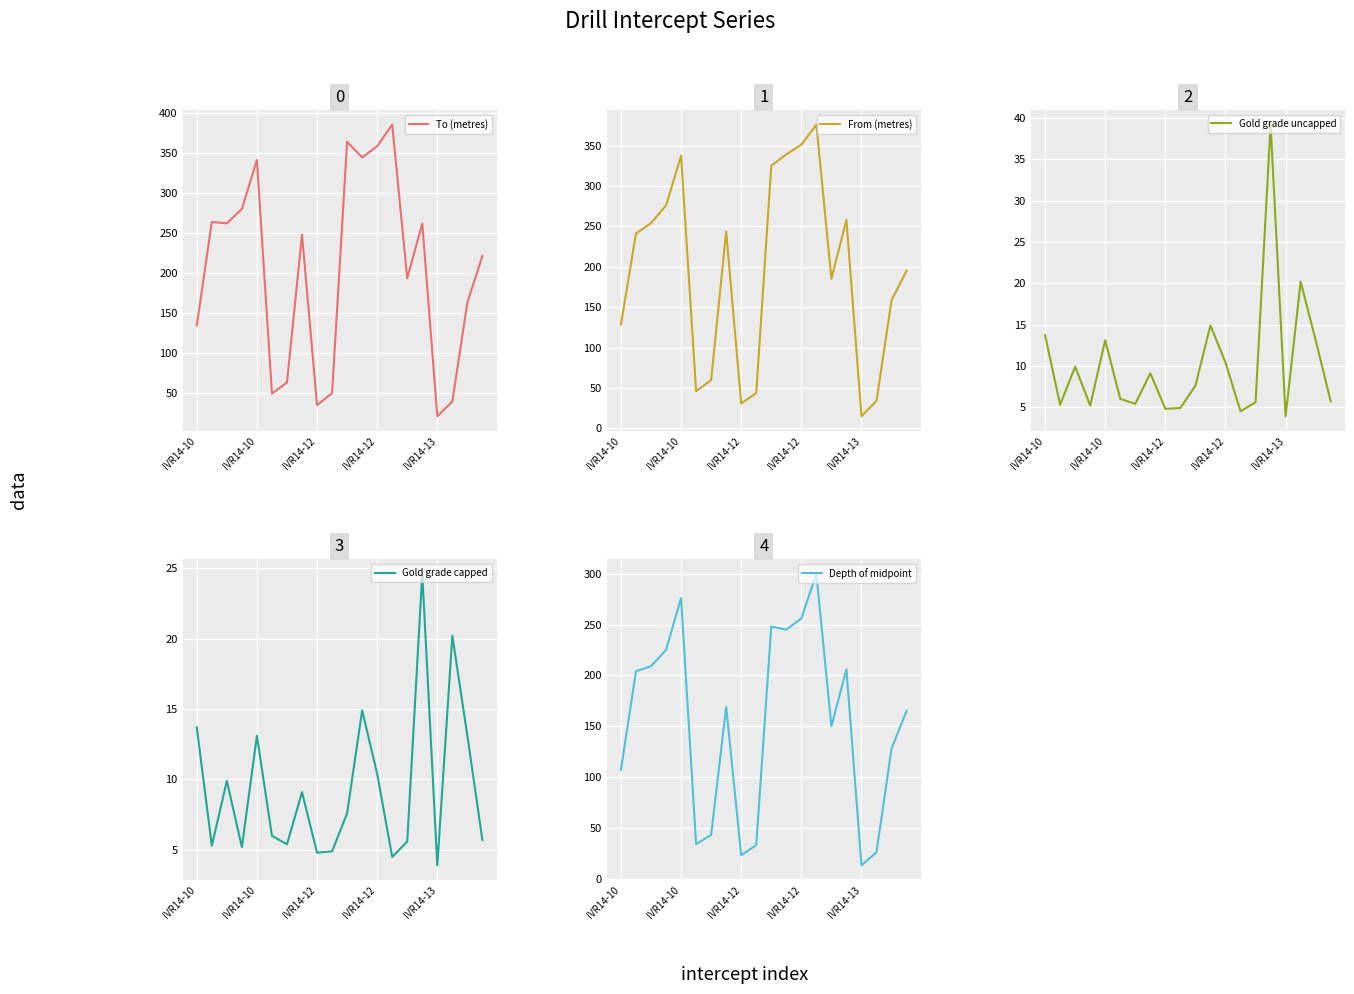

What is the difference between the highest and lowest values at 13?

380.6